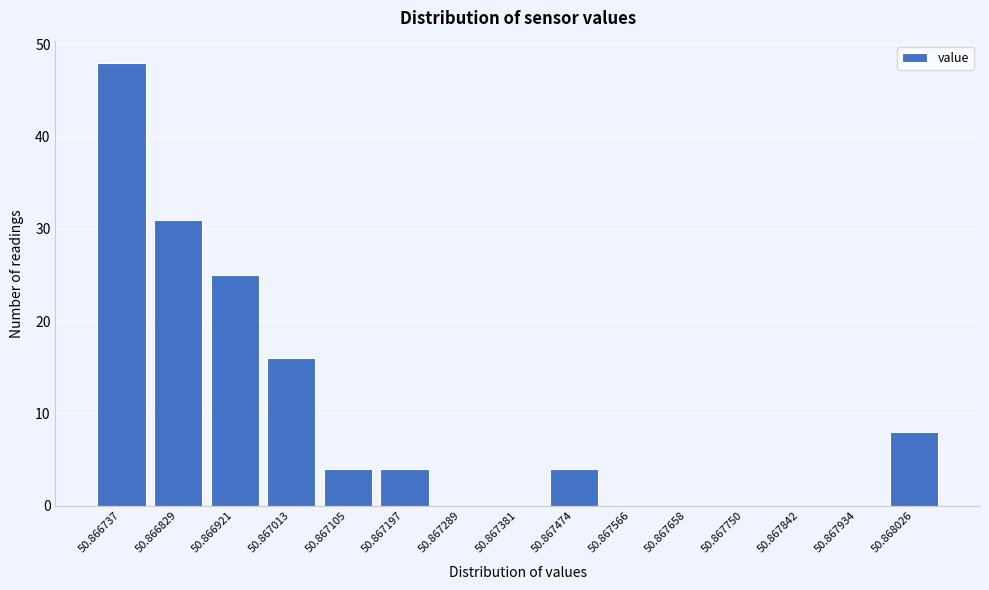

Reading right to left, what are all the values shown in this chart?

50.868026=8	50.867934=0	50.867842=0	50.867750=0	50.867658=0	50.867566=0	50.867474=4	50.867381=0	50.867289=0	50.867197=4	50.867105=4	50.867013=16	50.866921=25	50.866829=31	50.866737=48